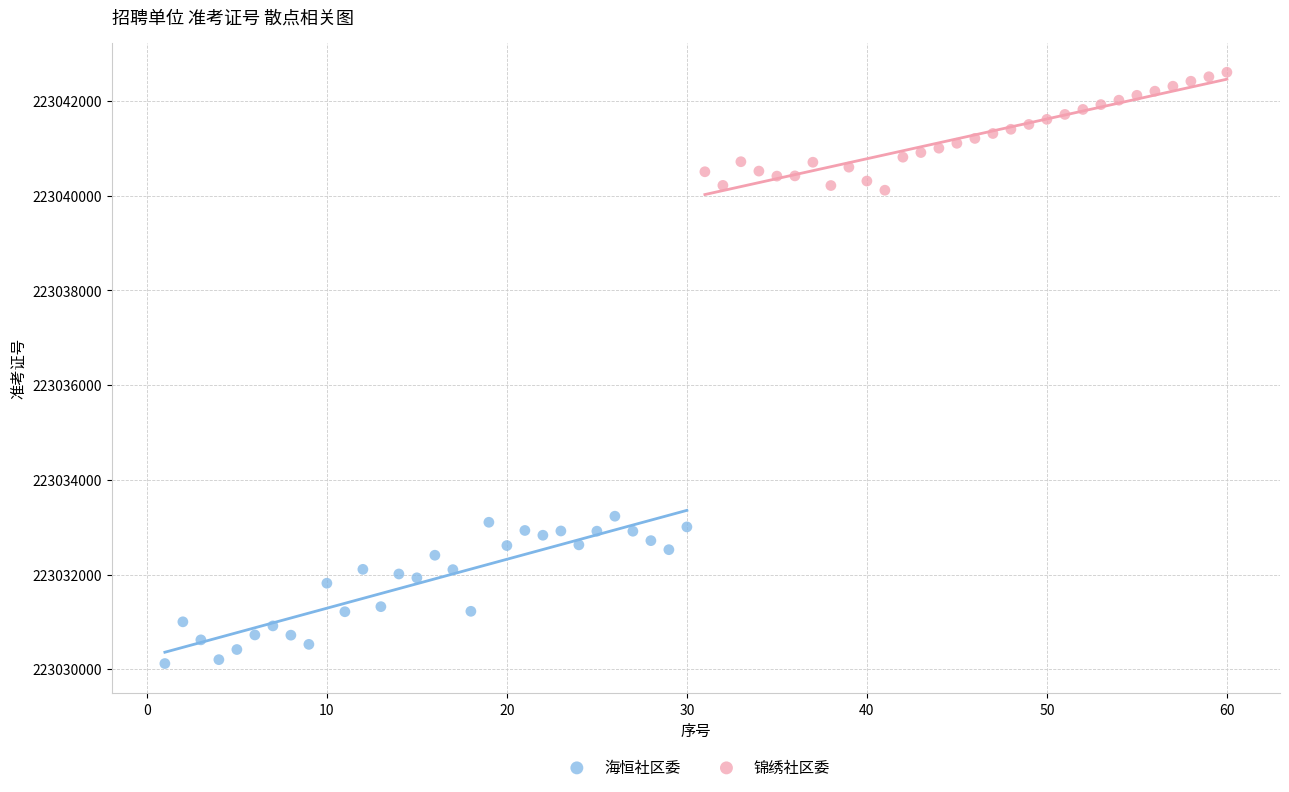

Which series reaches the minimum Y coordinate?

海恒社区委